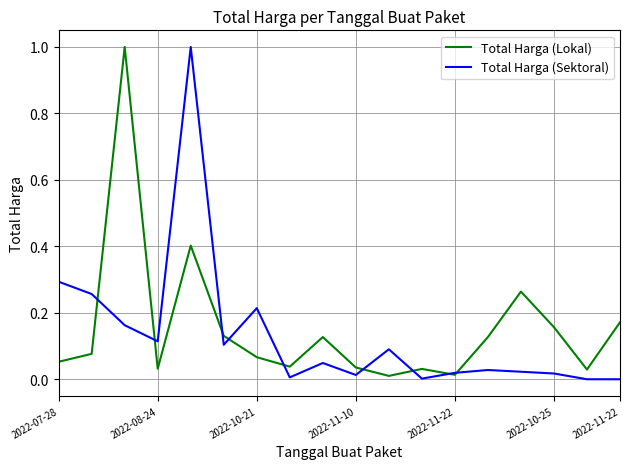

What is the maximum value shown in the chart?

1.0